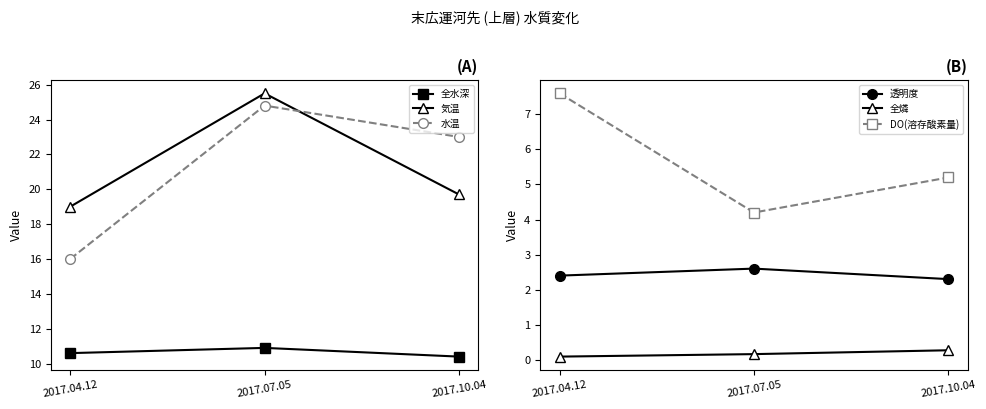

Rank the series at 2017.07.05 from lowest to highest value.

全燐, 透明度, DO(溶存酸素量), 全水深, 水温, 気温